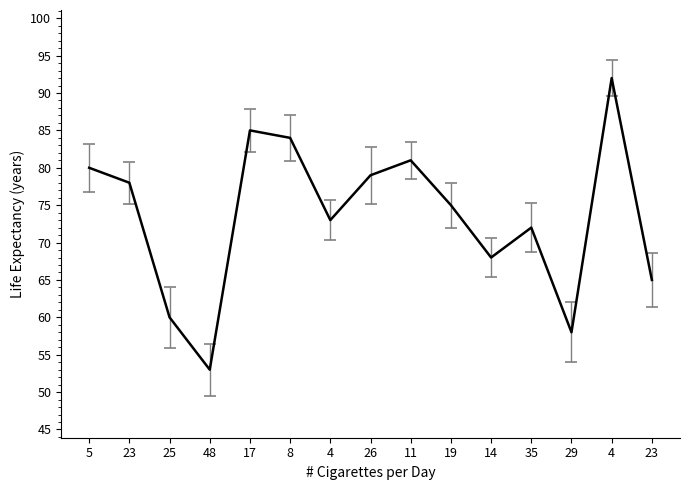

How many lines are shown in the chart?

1